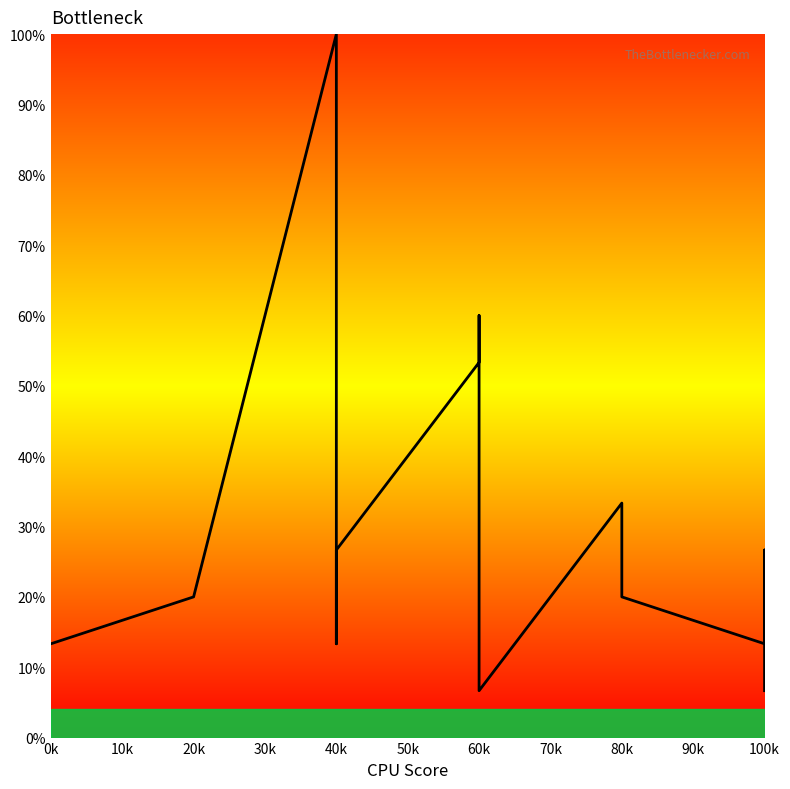

Where is the data nearest to the value 53?

60k